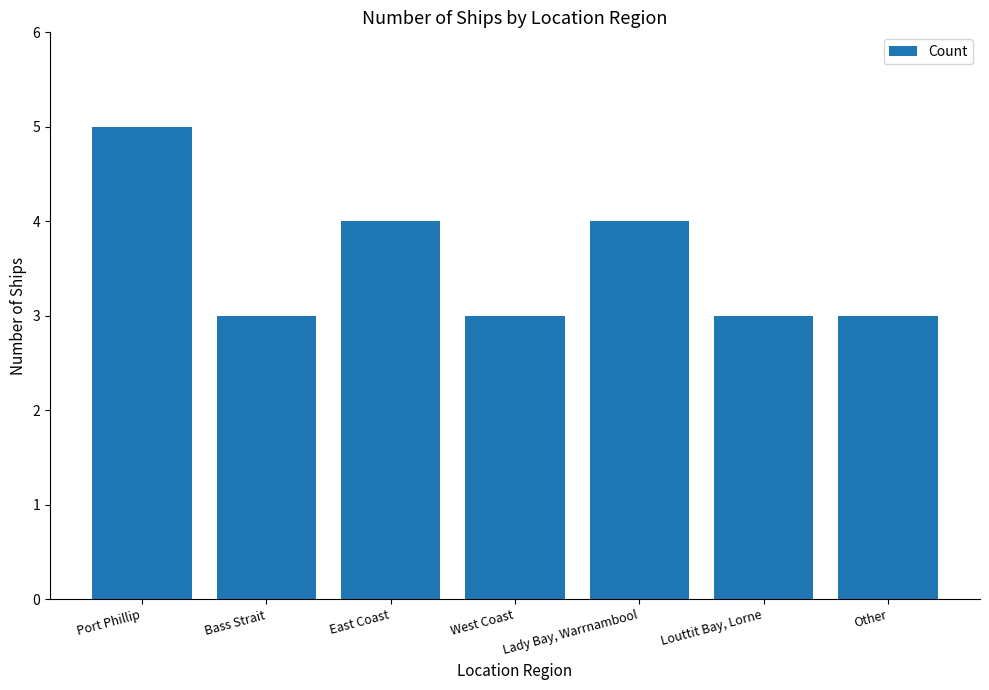

Reading left to right, extract all data points from this chart.

Port Phillip=5	Bass Strait=3	East Coast=4	West Coast=3	Lady Bay, Warrnambool=4	Louttit Bay, Lorne=3	Other=3